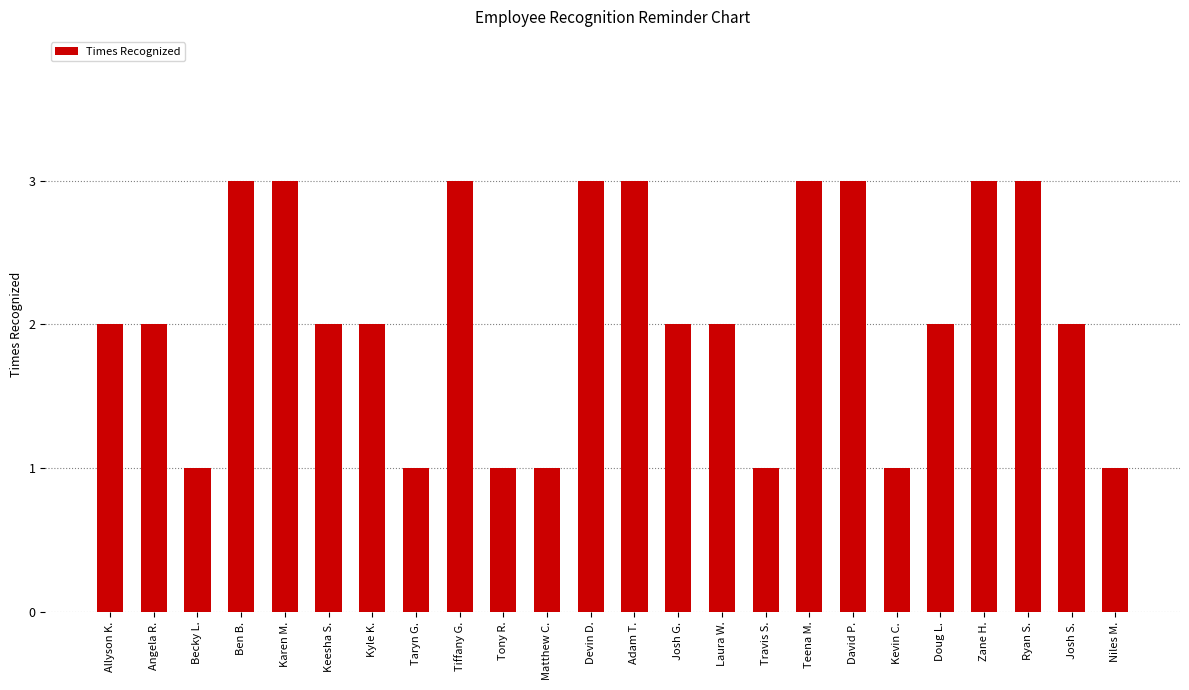

Read the value at Karen M..

3